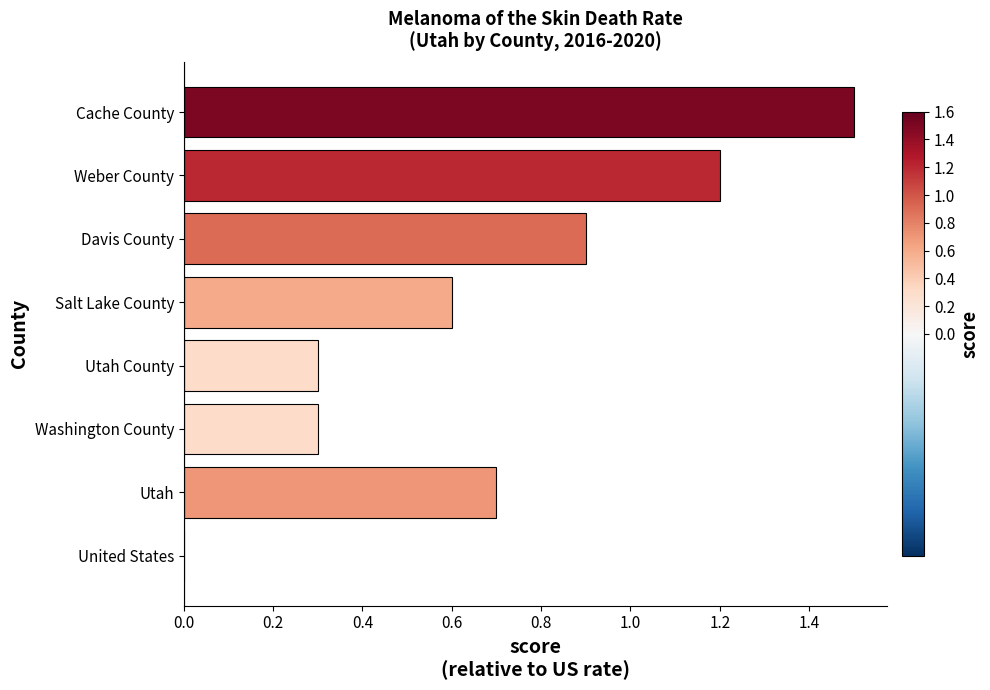

At which category does the chart reach its peak across all series?

Cache County